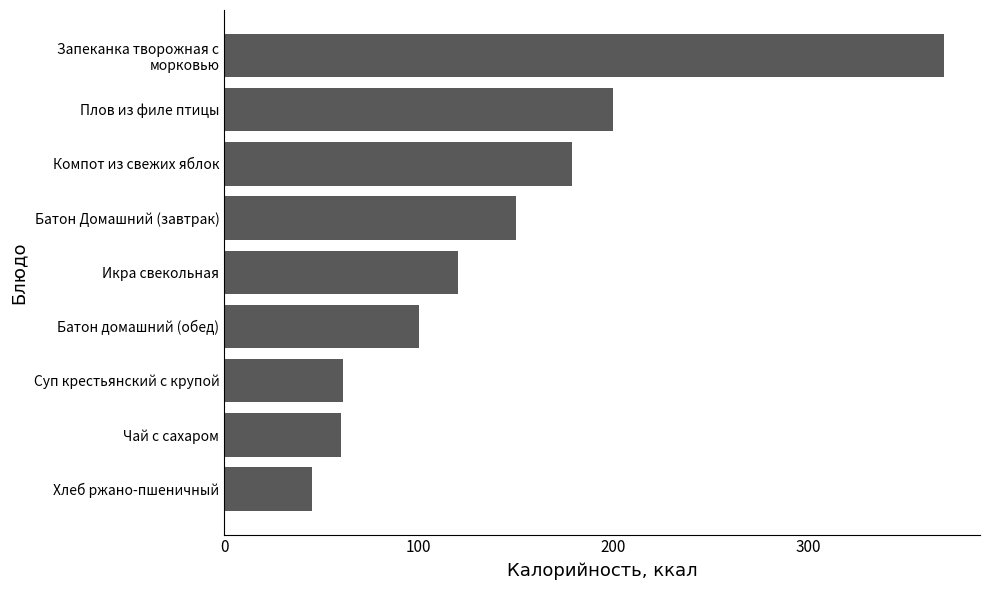

What is the sum of all values?

1285